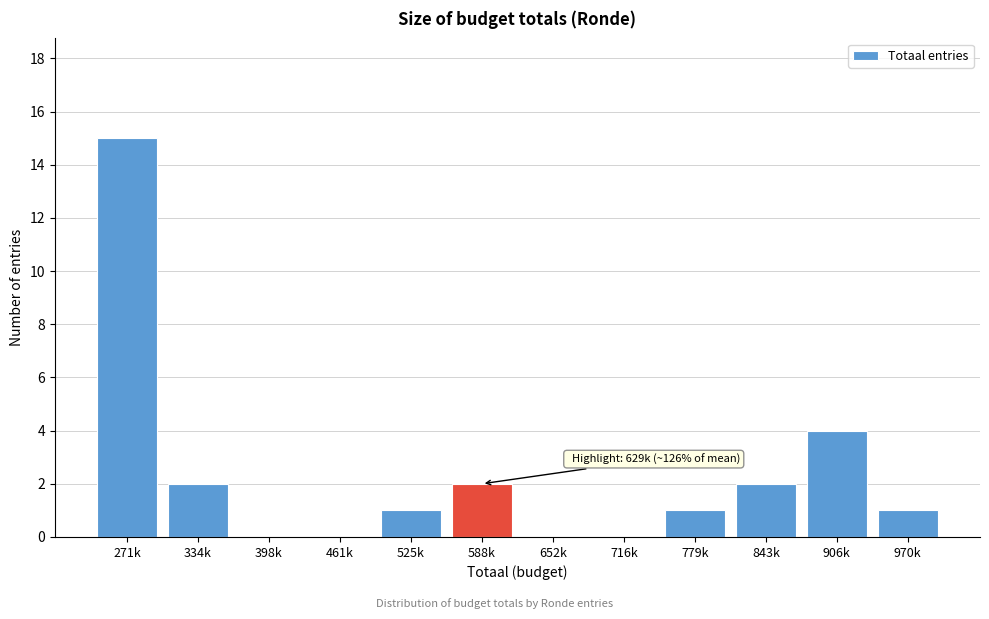

Reading left to right, list all the values displayed in this chart.

271k=15	334k=2	398k=0	461k=0	525k=1	588k=2	652k=0	716k=0	779k=1	843k=2	906k=4	970k=1